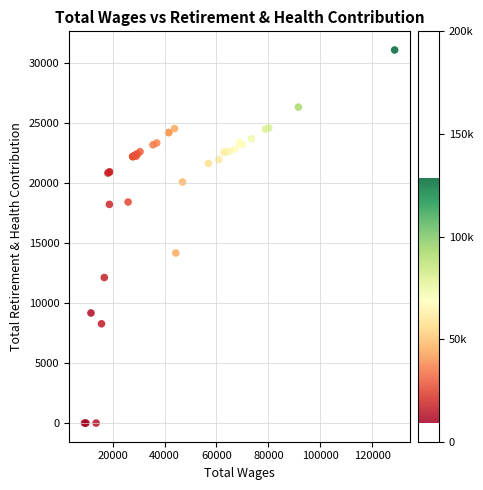

What Y value in the scatter plot is closest to 15523?

14154